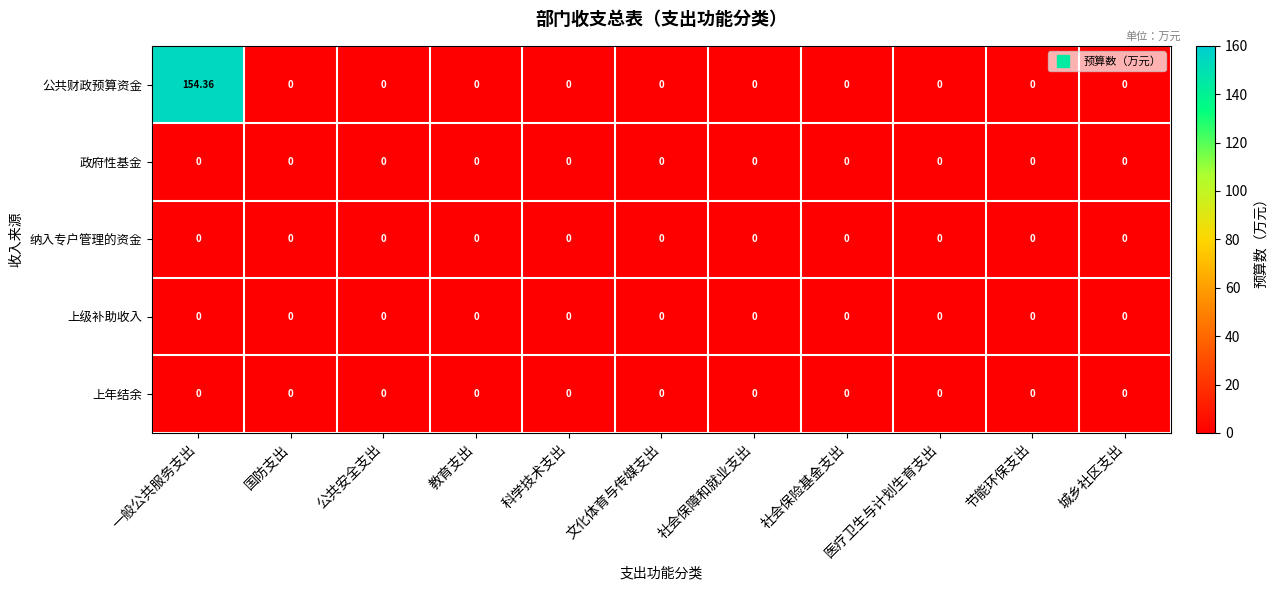

Which series has the largest range (max minus min)?

公共财政预算资金